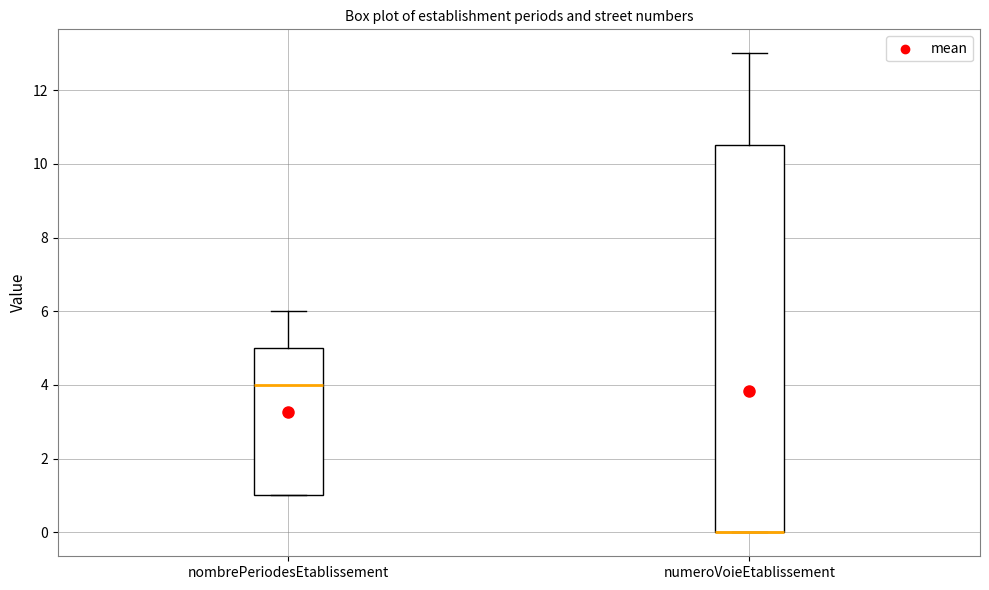

Where does the upper whisker of the box for numeroVoieEtablissement end on the y-axis? The values are not printed on the chart, so give them approximately, as read against the axis.

13.0